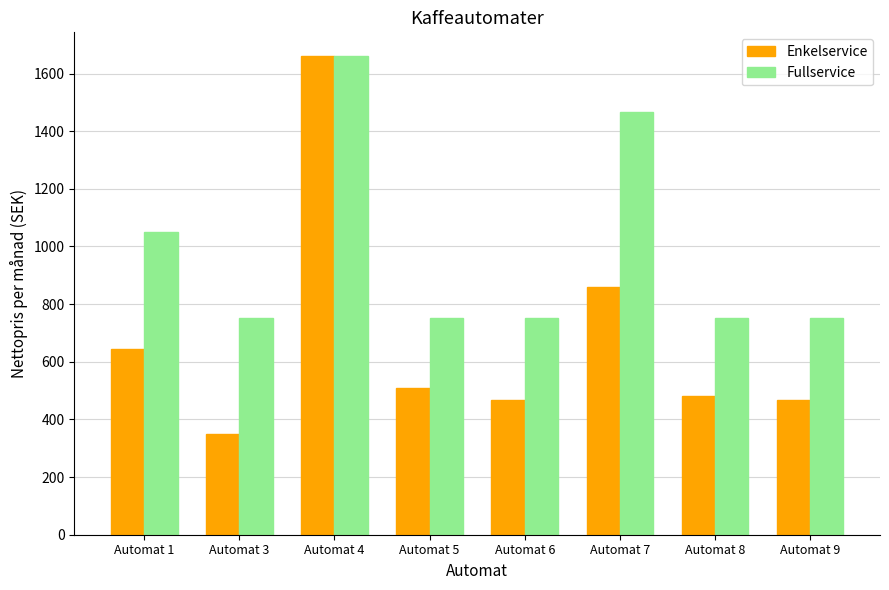

Rank the series by their average value, from lowest to highest.

Enkelservice, Fullservice